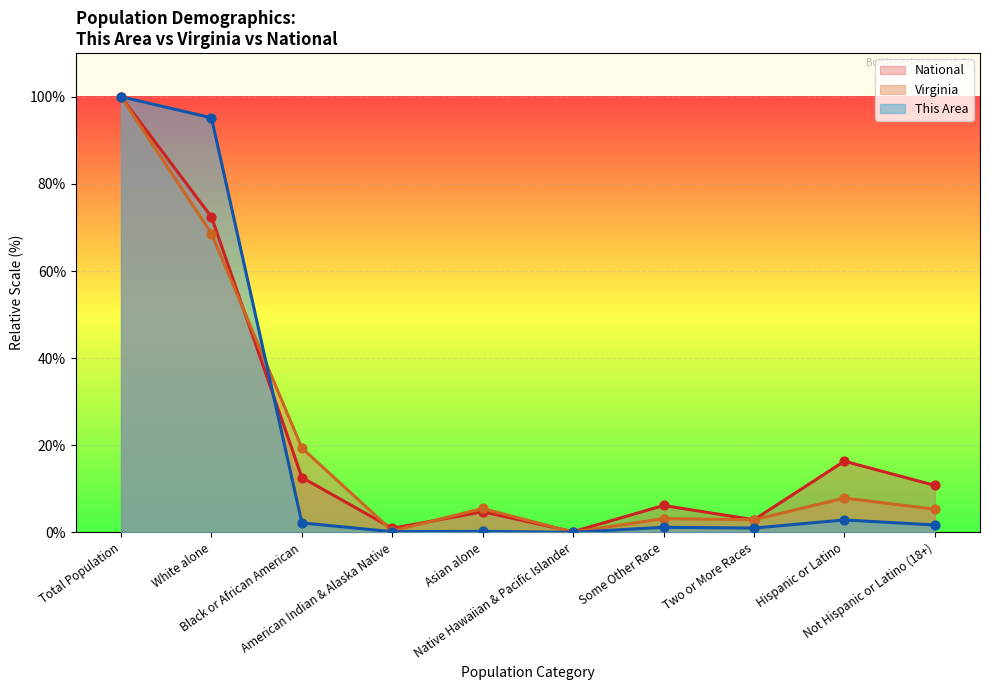

At which category is the sum across all series the highest?

Total Population